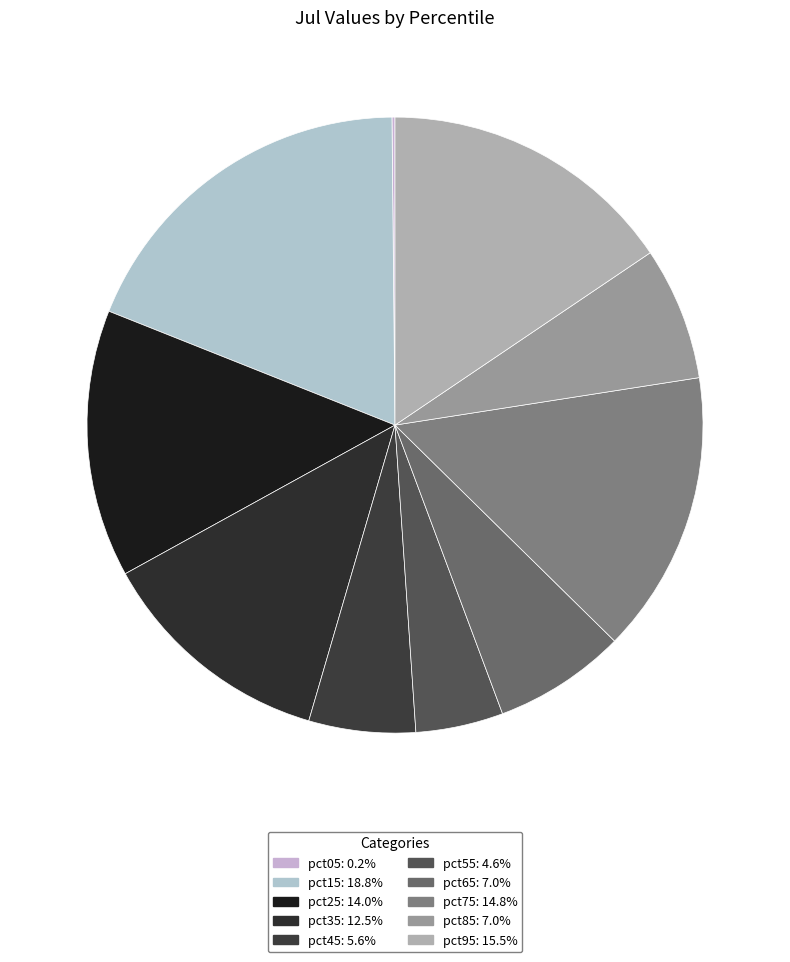

How many segments does this pie chart have?

10